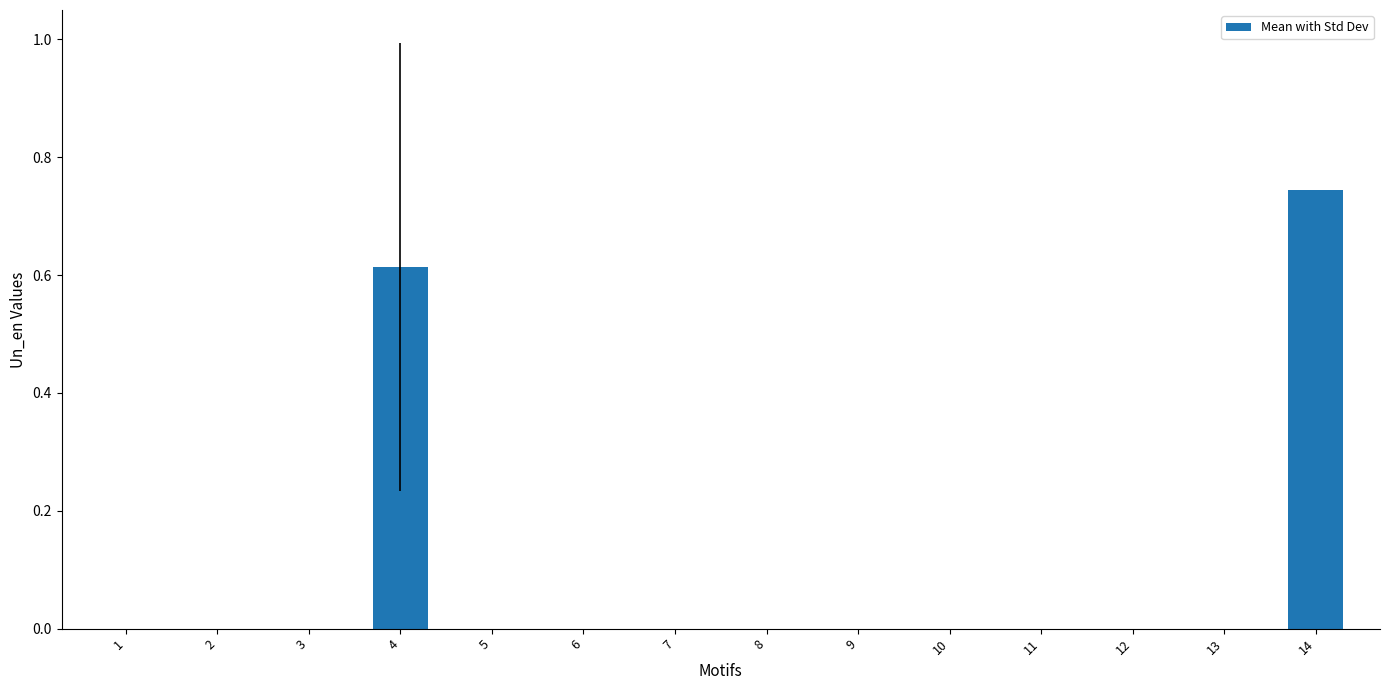

True or false: the data shows 0.0 at 10.

True